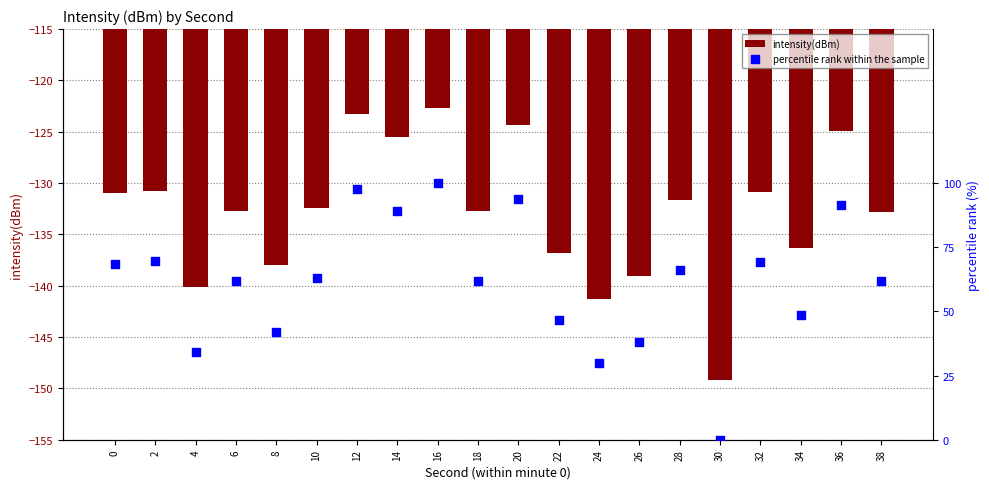

What are all the series names shown in the legend?

intensity(dBm), percentile rank within the sample